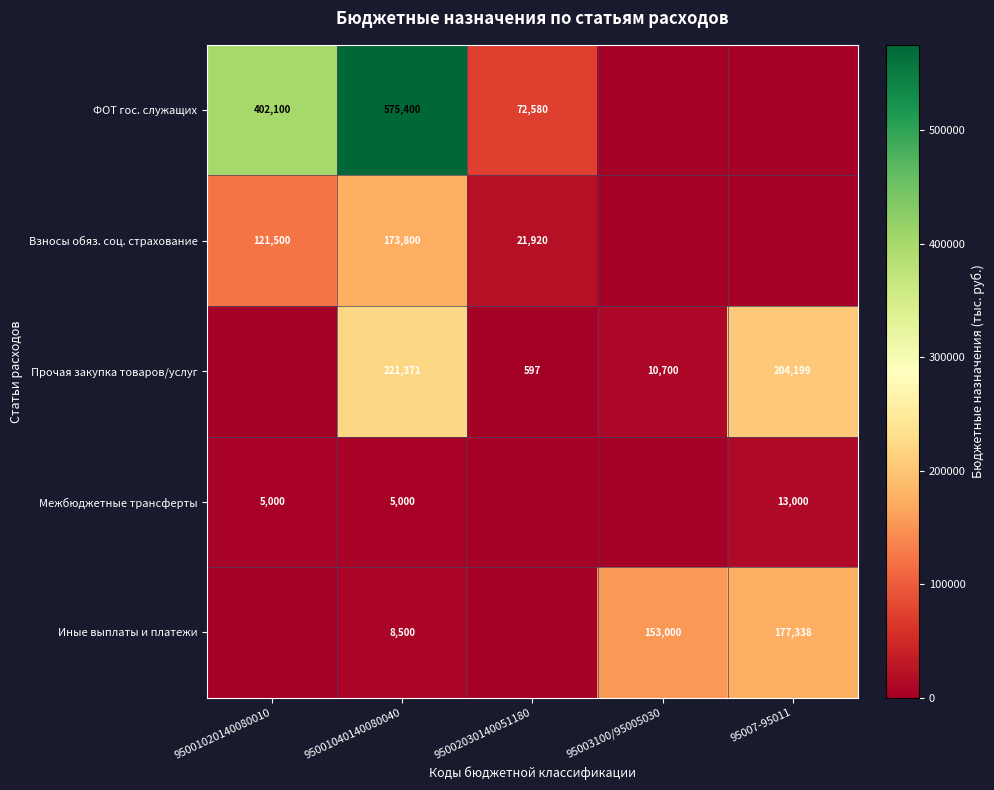

The Межбюджетные трансферты series shows 13000 at 95007-95011. True or false?

True